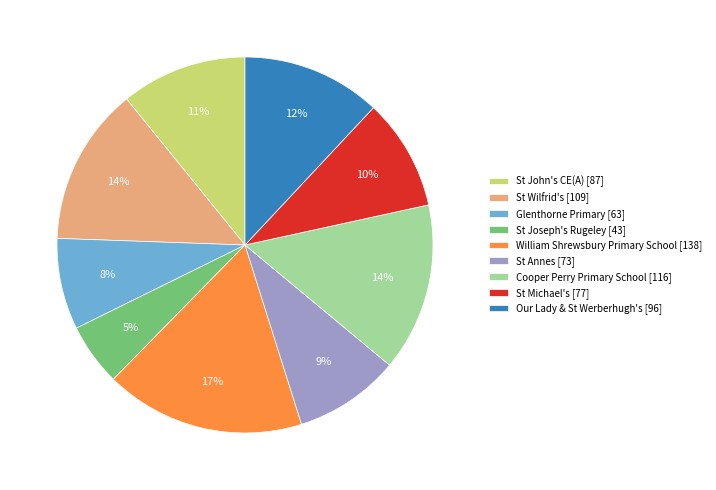

Is it true that Glenthorne Primary is 8% of the pie?

True